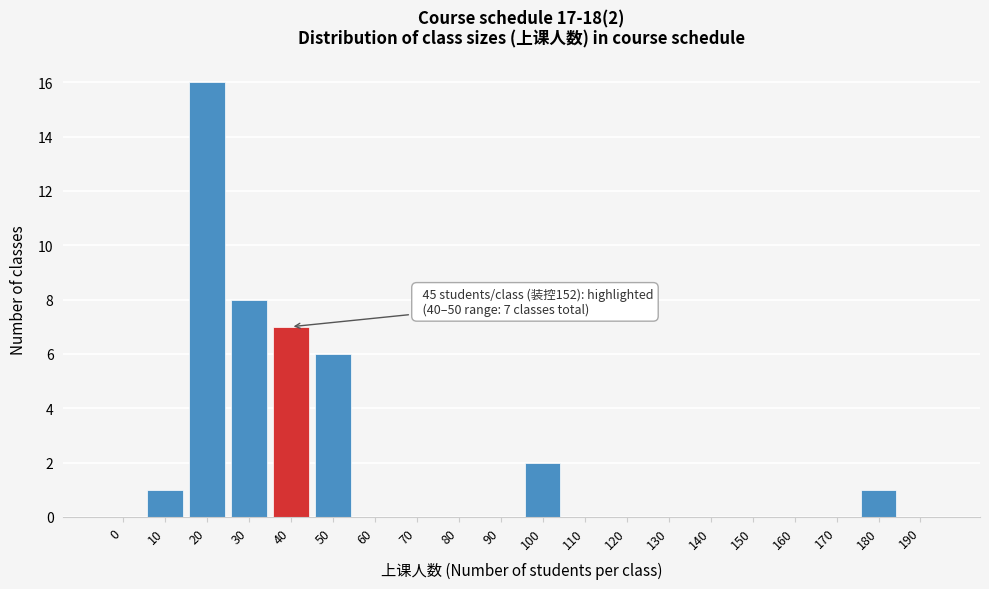

Reading left to right, extract all data points from this chart.

0=0	10=1	20=16	30=8	40=7	50=6	60=0	70=0	80=0	90=0	100=2	110=0	120=0	130=0	140=0	150=0	160=0	170=0	180=1	190=0